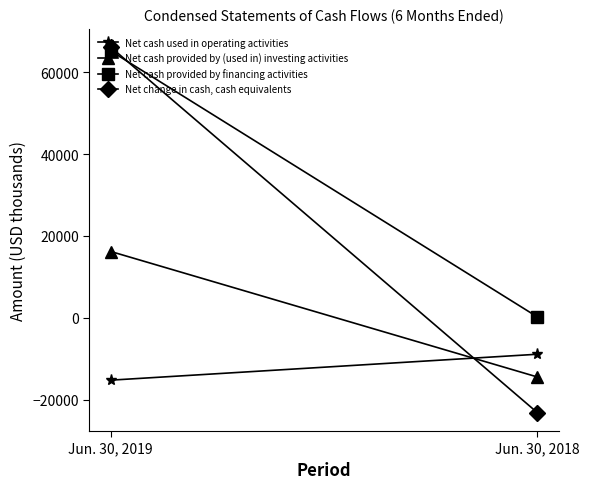

Reading left to right, list all the values displayed in this chart.

Net cash used in operating activities: Jun. 30, 2019=-15261	Jun. 30, 2018=-8921
Net cash provided by (used in) investing activities: Jun. 30, 2019=16199	Jun. 30, 2018=-14491
Net cash provided by financing activities: Jun. 30, 2019=65227	Jun. 30, 2018=181
Net change in cash, cash equivalents: Jun. 30, 2019=66165	Jun. 30, 2018=-23231